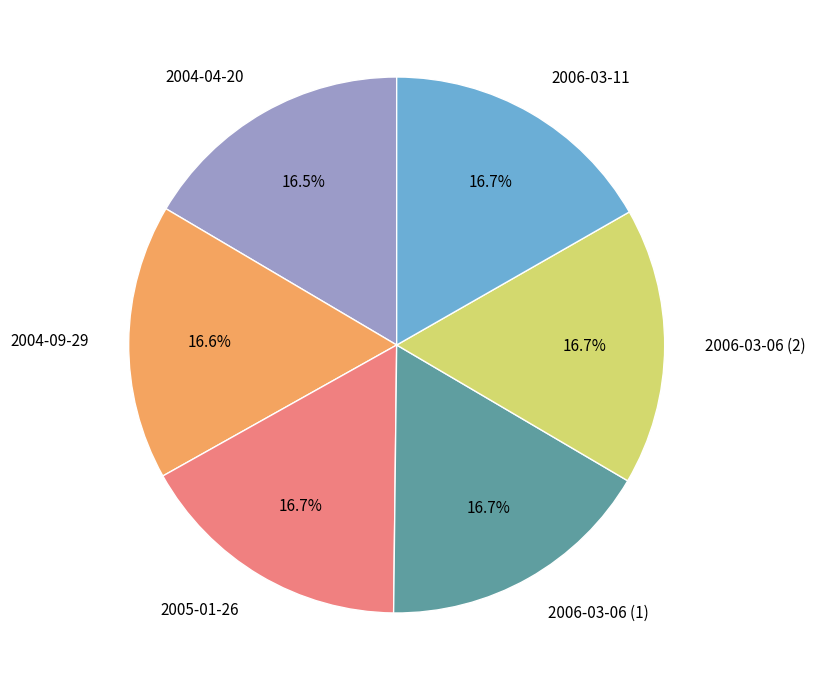

Does any single category account for the majority?

No